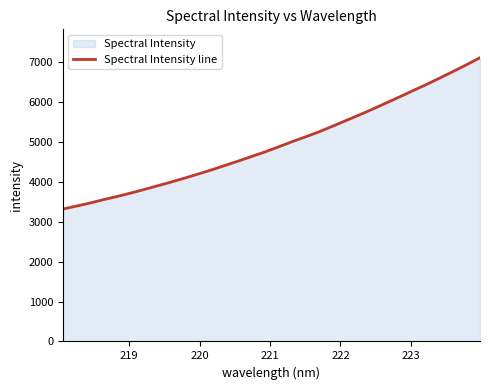

What is the smallest value displayed?

3322.0